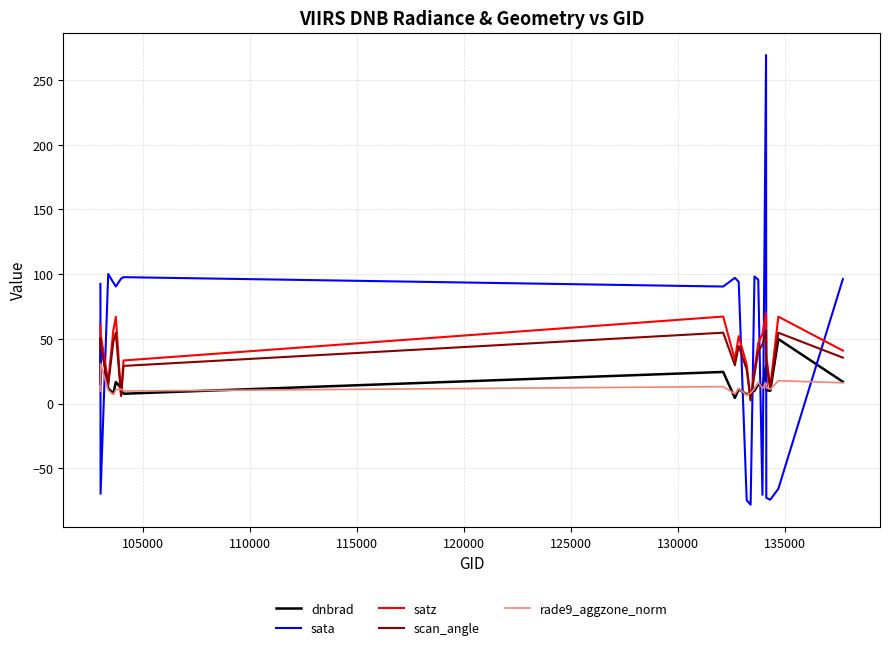

What is the minimum value shown in the chart?

-78.2